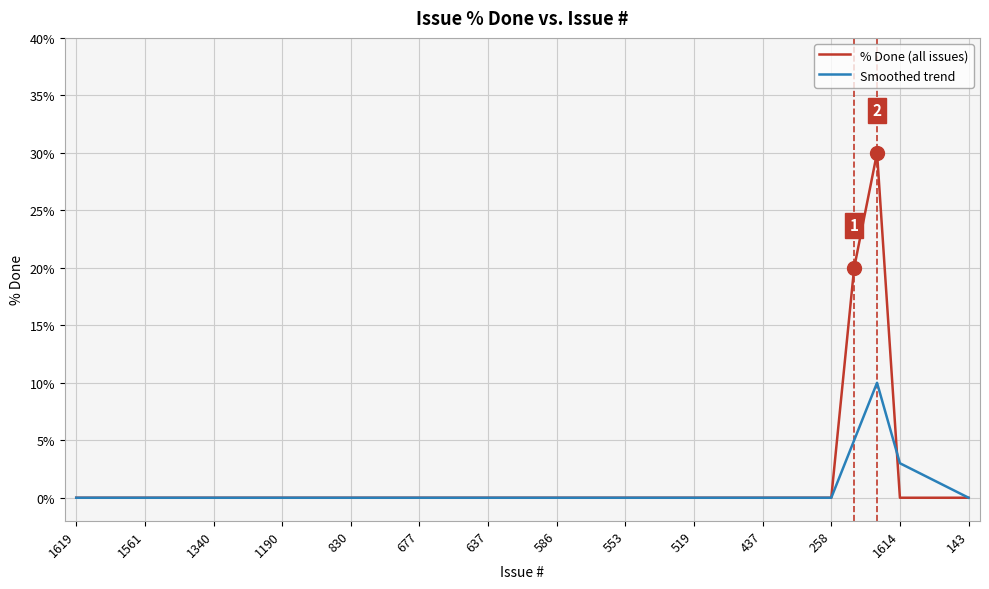

Which series has the largest range (max minus min)?

% Done (all issues)